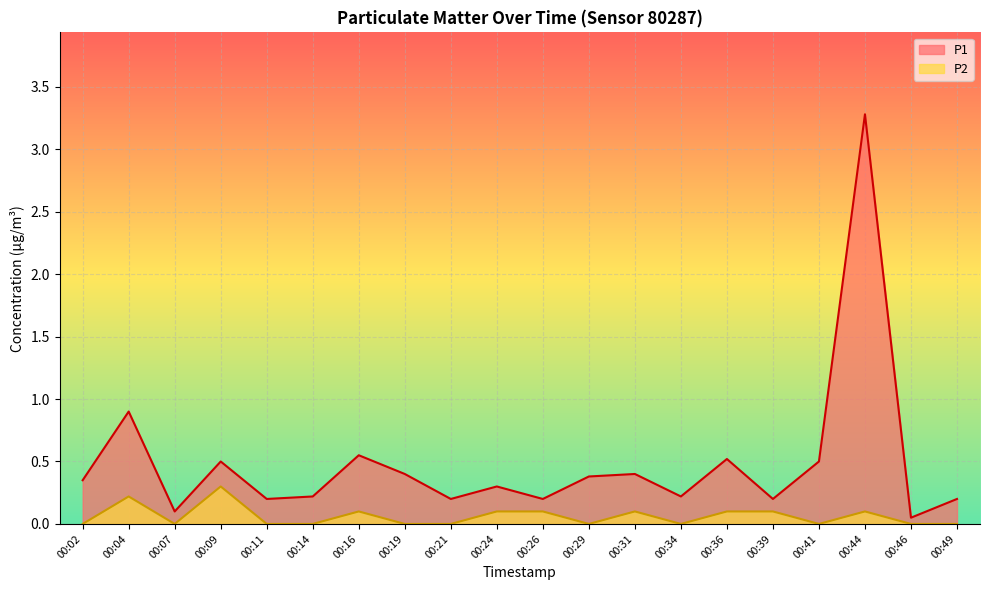

At which label is P1 closest to 1?

00:04